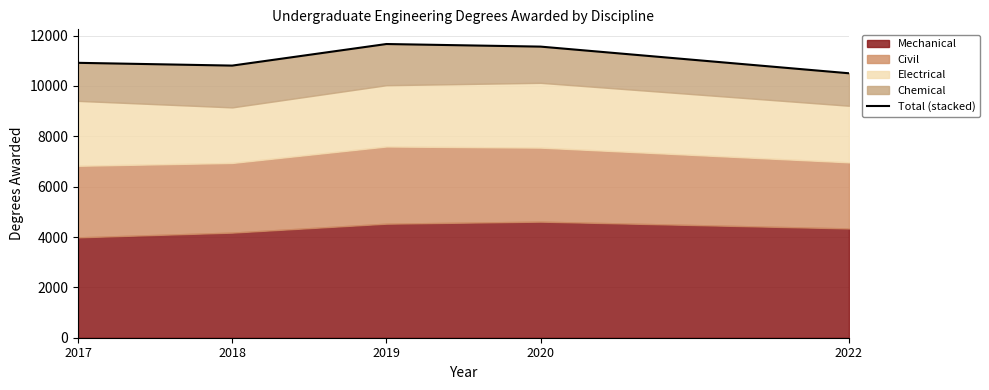

What is the difference between the second highest and second lowest values?

754